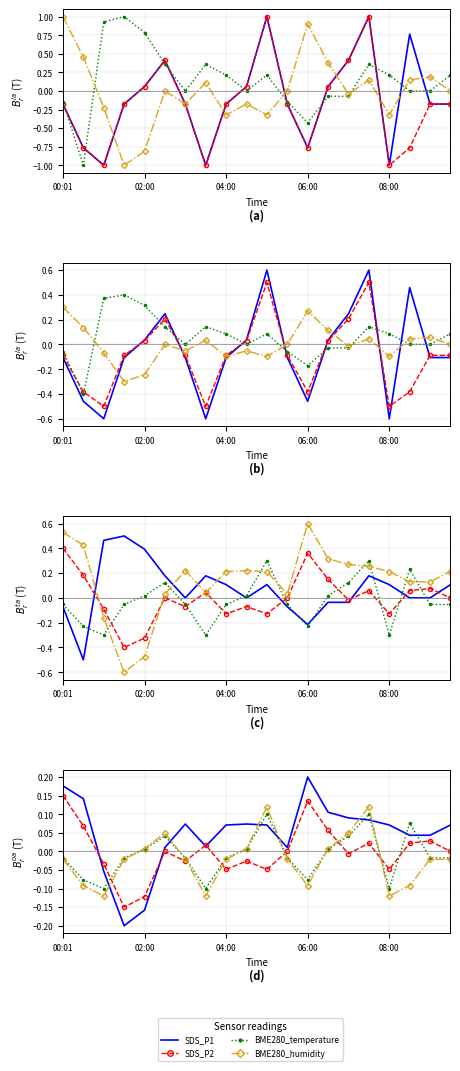

In BME280_humidity, how many points are higher than both neighbors (excluding endpoints)?

3